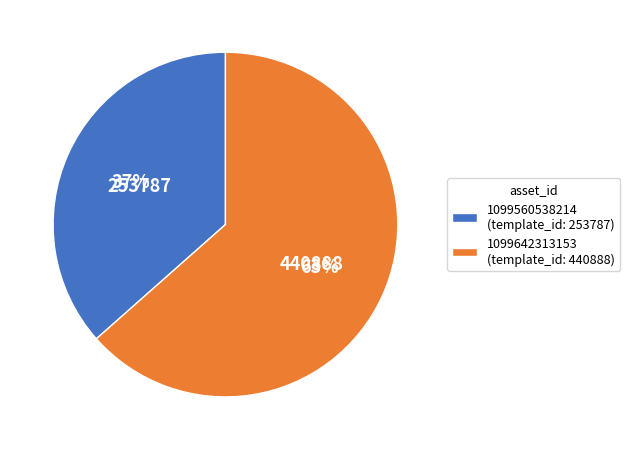

How many slices are in this pie chart?

2